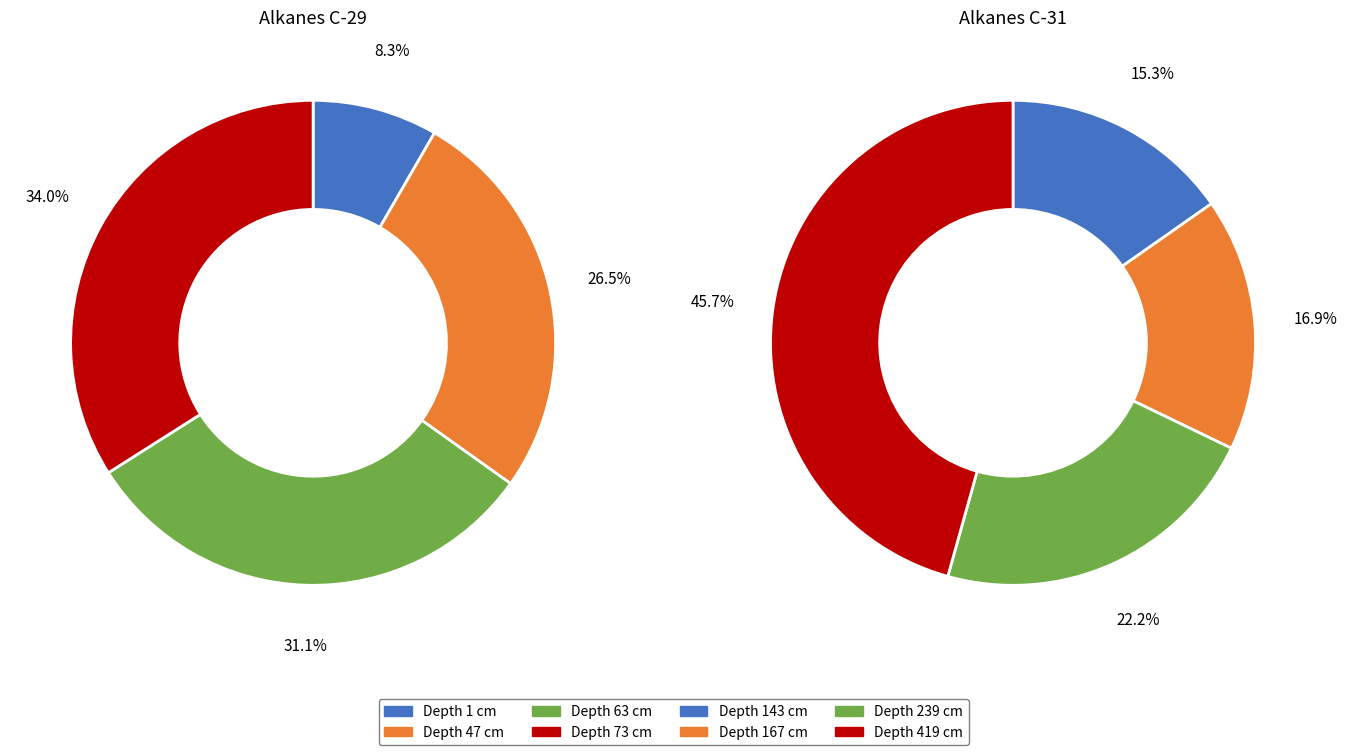

Is it true that 73 is 23% of the pie?

False